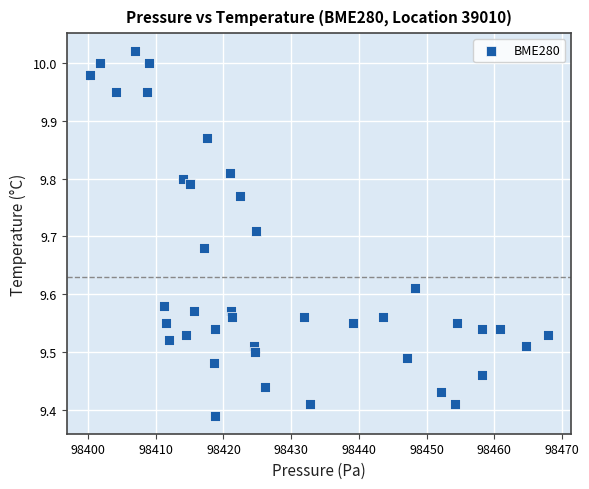

What is the range of Y values (max minus min)?

0.6